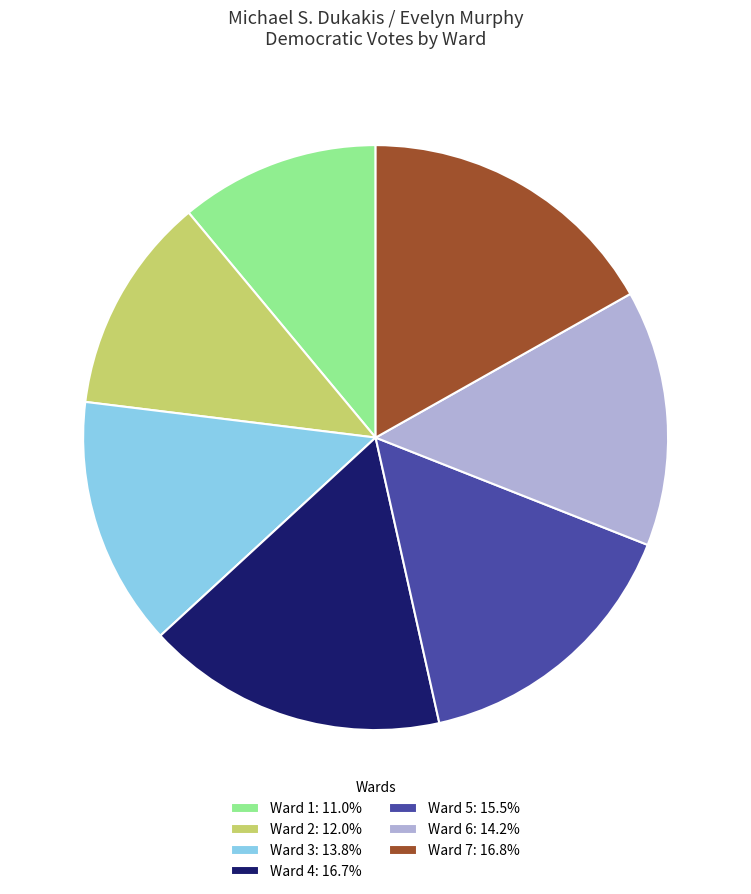

What is the ratio of the value at Ward 3: 13.8% to the value at Ward 5: 15.5%?

0.9